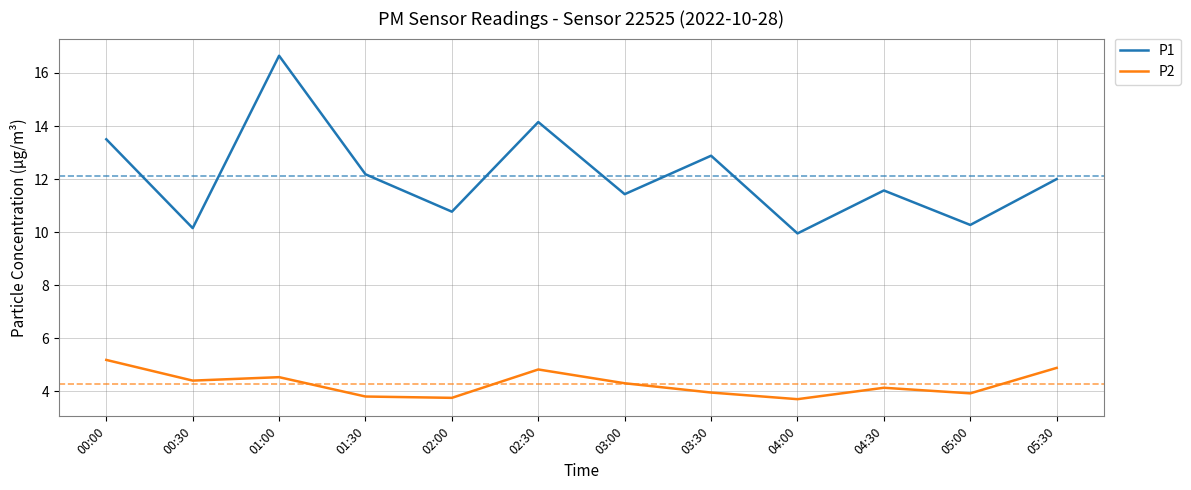

At how many categories does at least one series exceed 4?

12